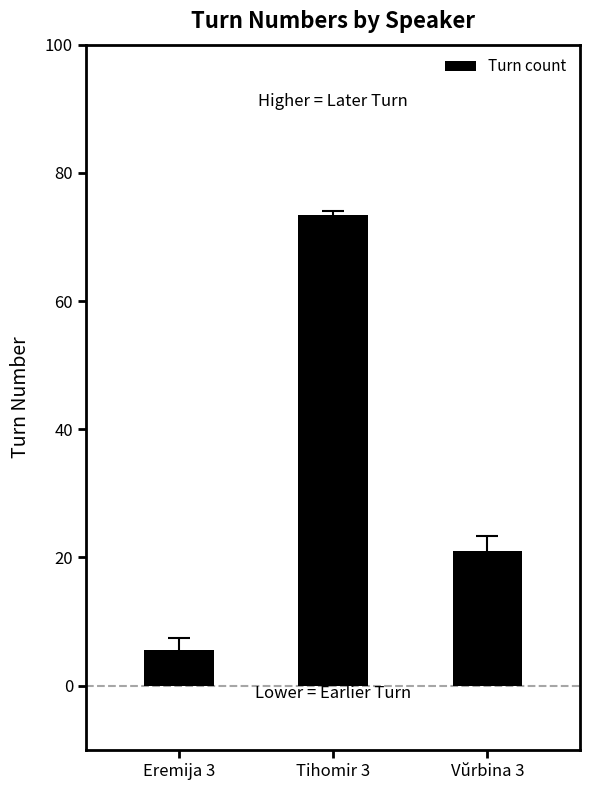

At which label does the data first exceed 21?

Tihomir 3